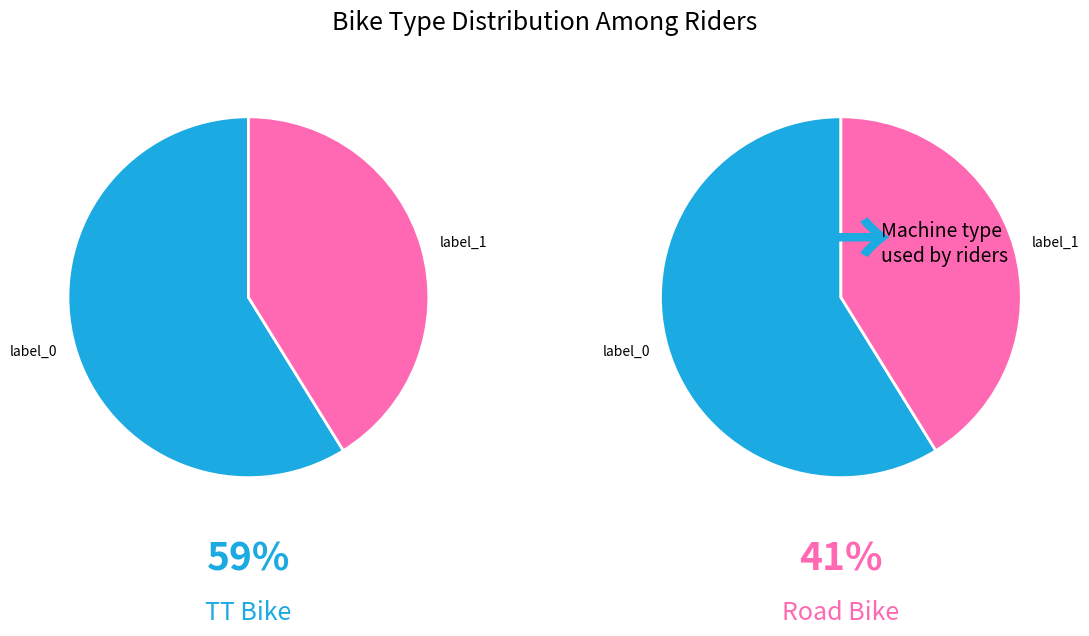

Which slice represents more than half of the pie?

TT Bike